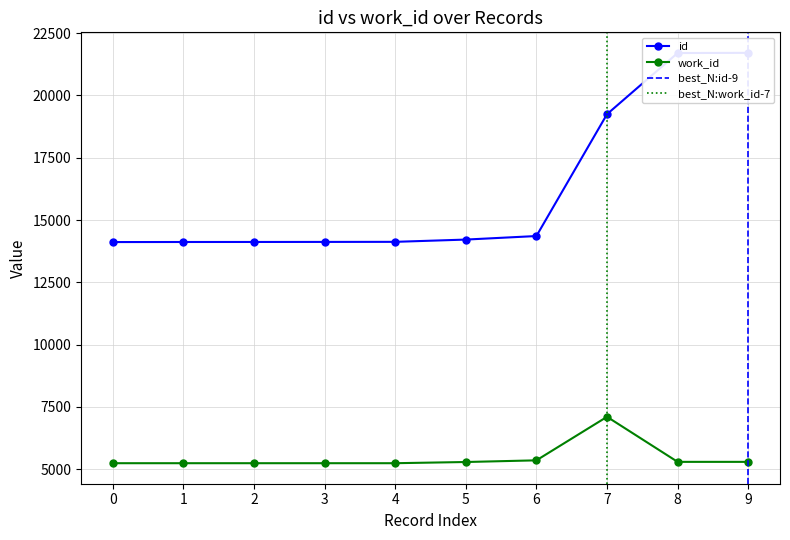

What is the value of the work_id point at the 7th from the left?

5359